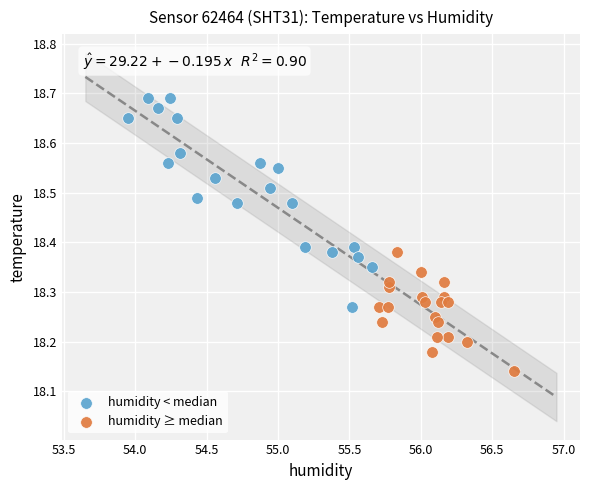

Which series has the largest Y range (max minus min)?

humidity < median